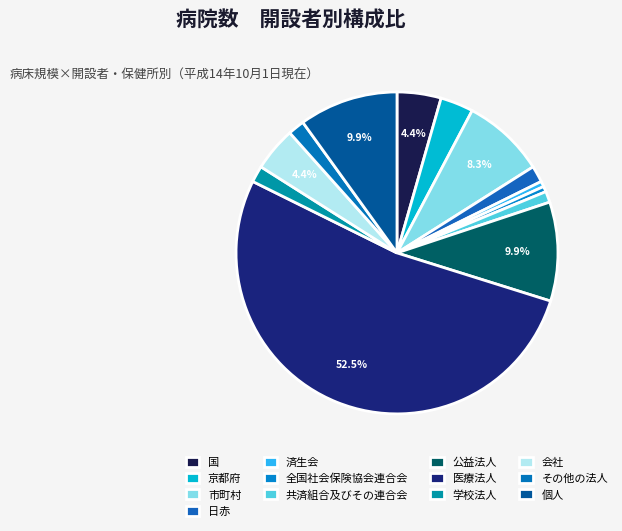

Combined, do 国 and その他の法人 account for over 50%?

No